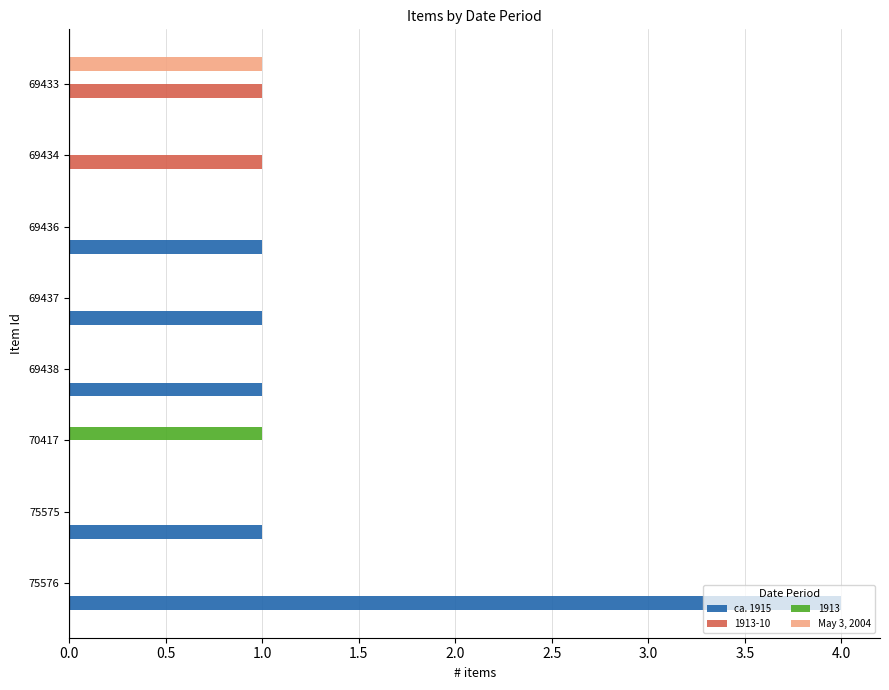

The value of May 3, 2004 at 75576 is -1. True or false?

False